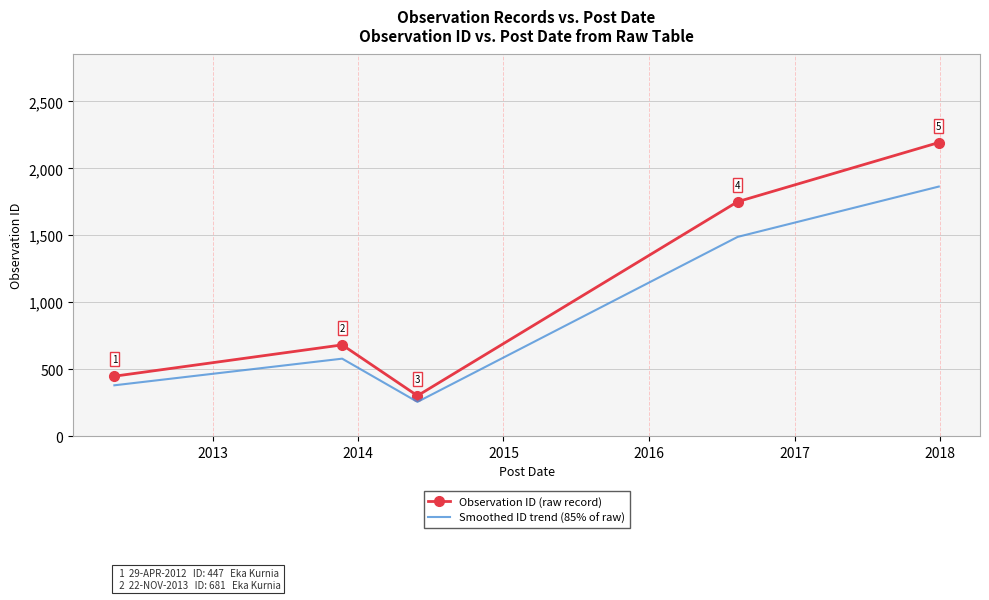

Which series has the largest range (max minus min)?

Observation ID (raw record)